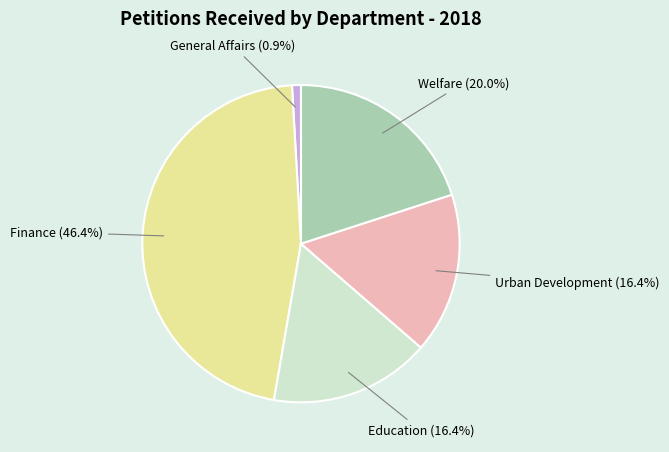

What is the largest slice in the pie chart?

Finance